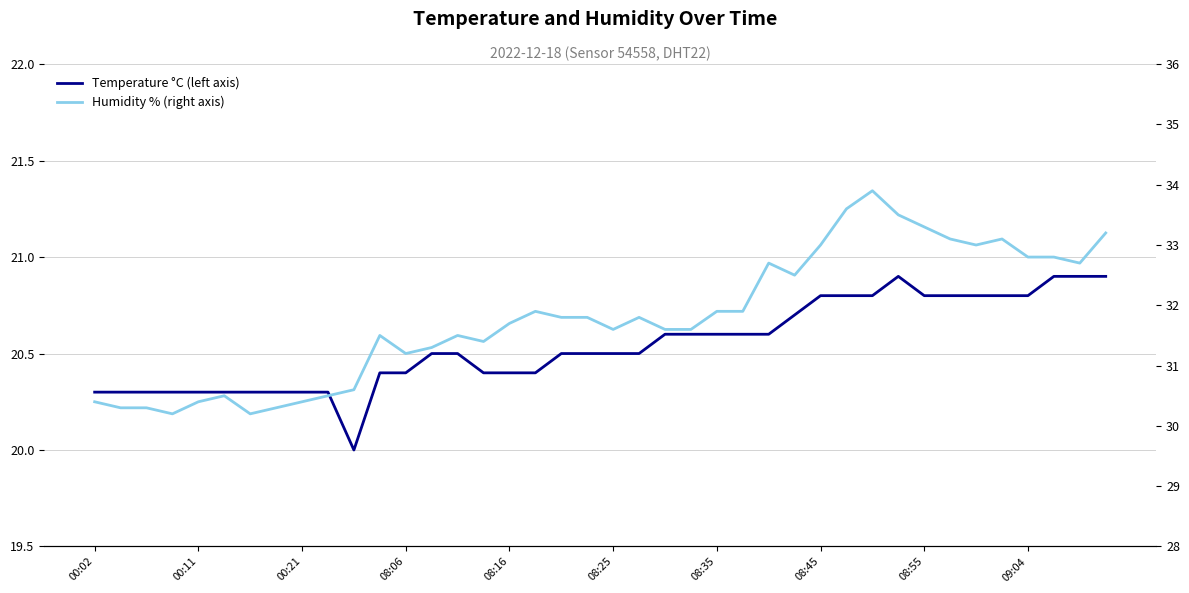

The value of Humidity % (right axis) at 18 is 43.6. True or false?

False